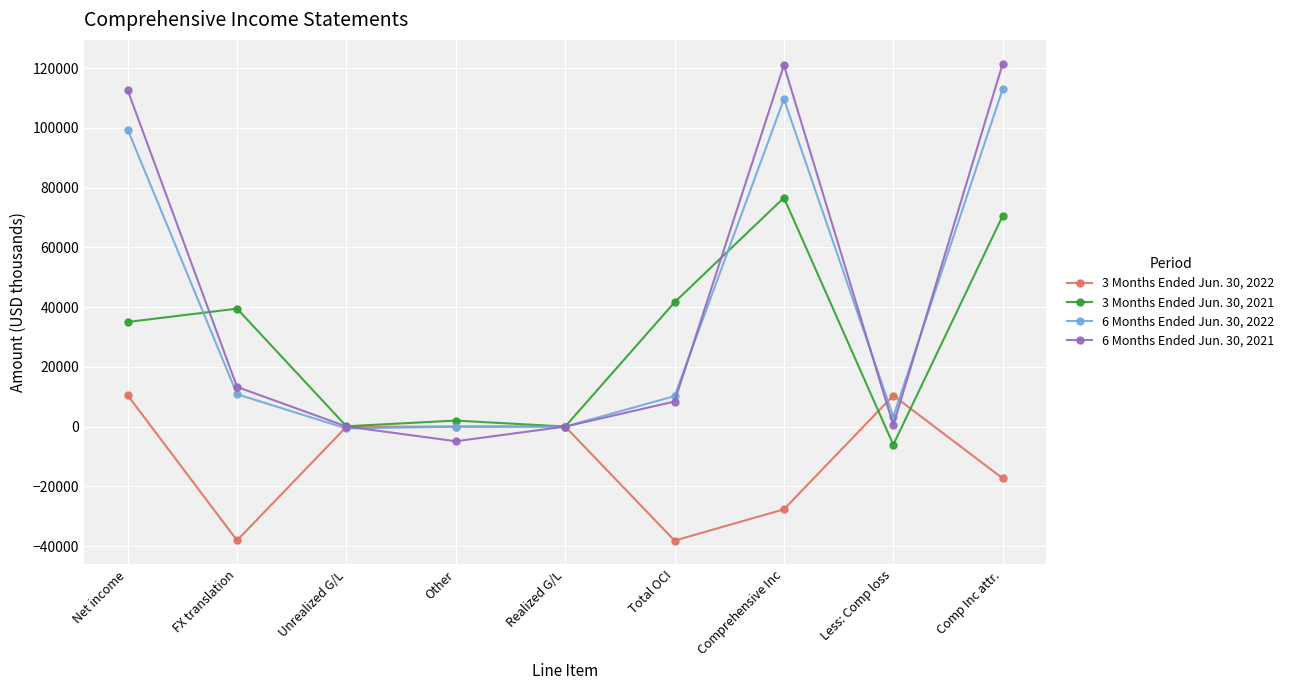

Is the value of 3 Months Ended Jun. 30, 2021 at Other greater than the value of 6 Months Ended Jun. 30, 2022 at FX translation?

No